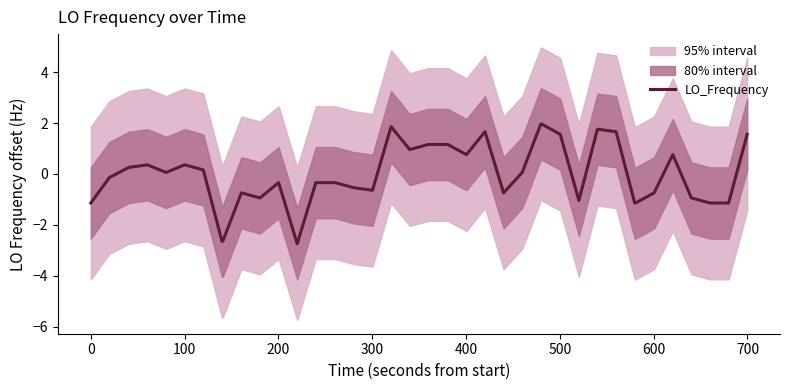

What is the lowest value of the LO_Frequency series?

-2.7